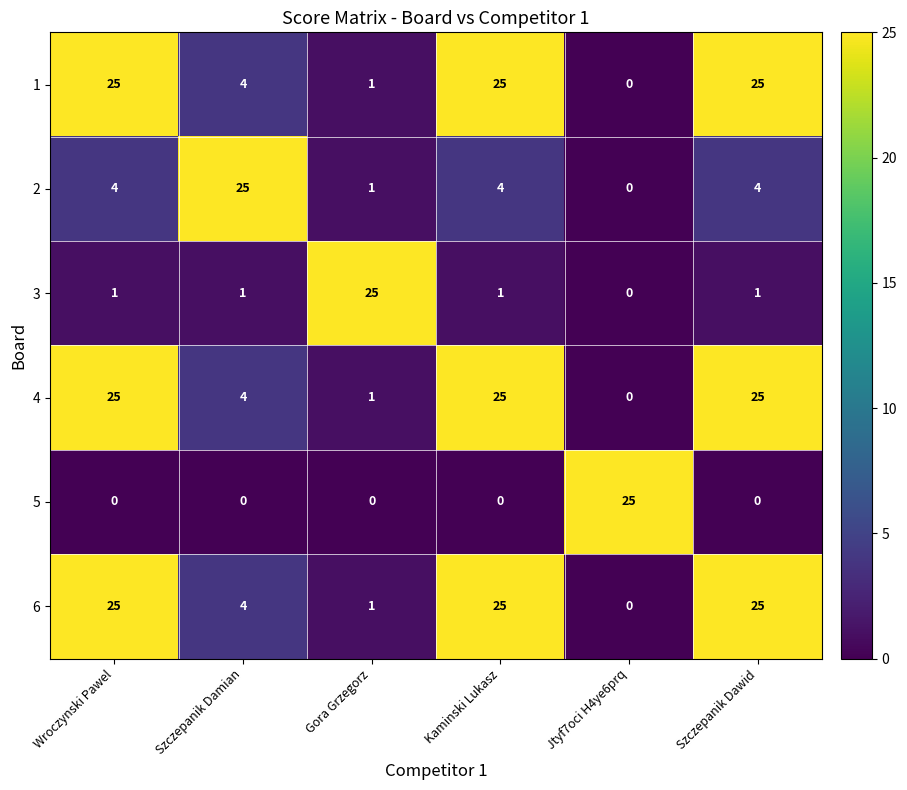

What is the difference between the second highest and minimum values in the 6 series?

25